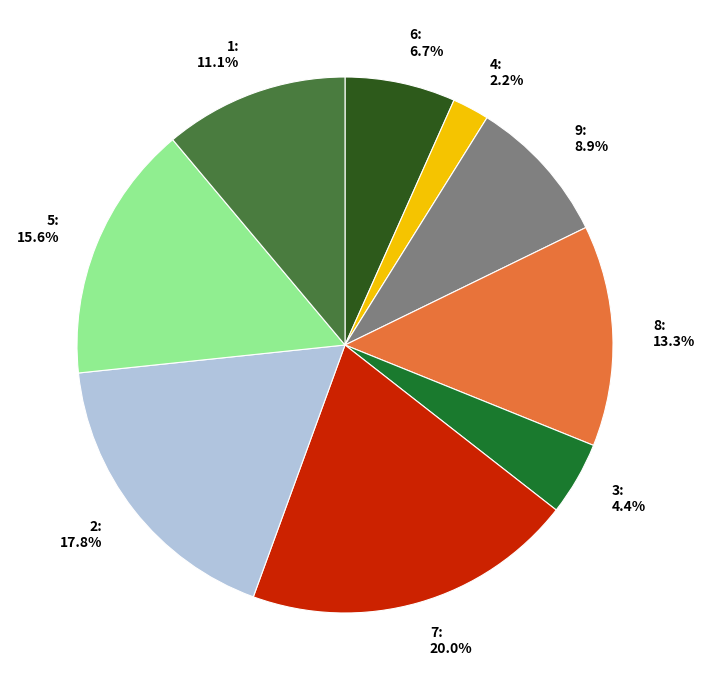

Rank the categories by value from lowest to highest.

4, 3, 6, 9, 1, 8, 5, 2, 7